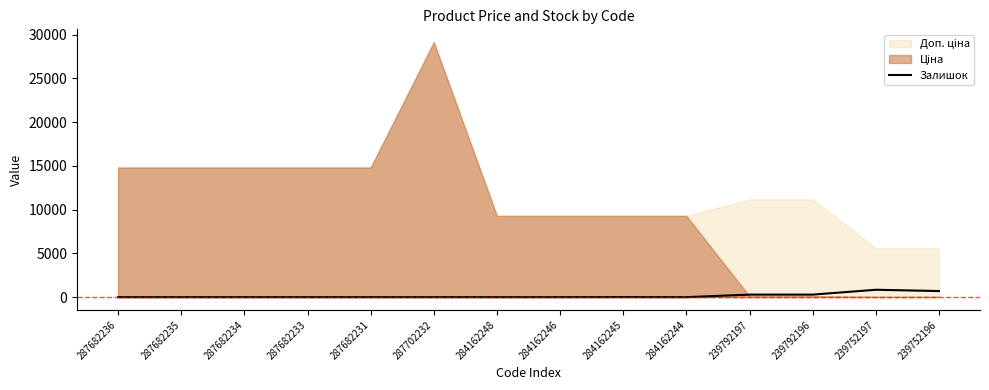

Is it true that the value at 284162248 is 0?

True